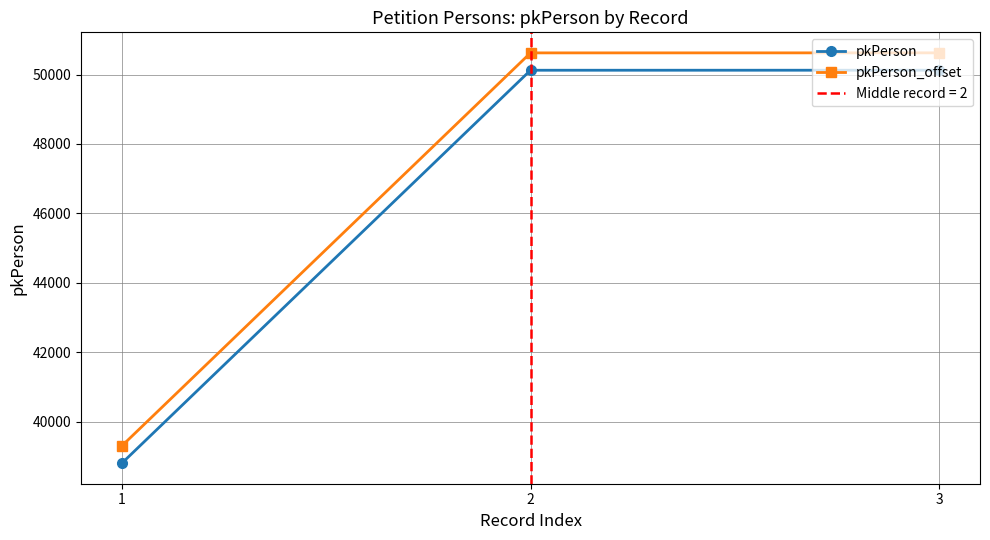

At how many categories does at least one series exceed 41126?

2